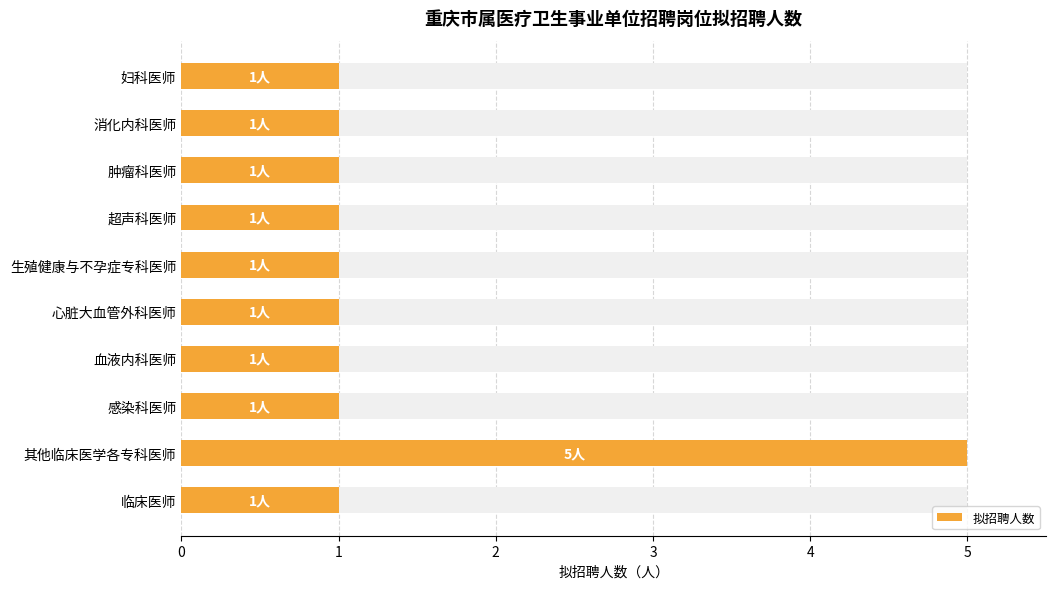

Does the chart contain stacked bars?

No